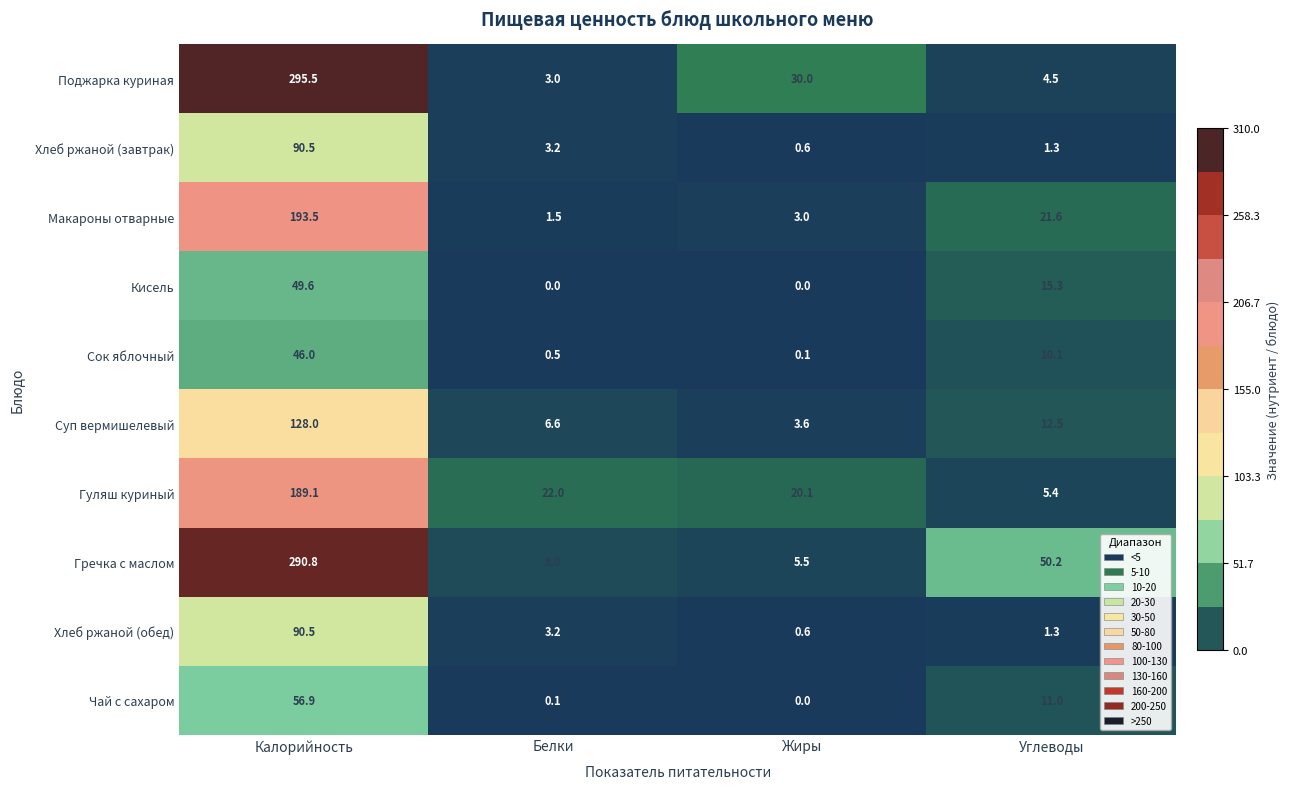

What is the highest value of the Хлеб ржаной (обед) series?

90.5